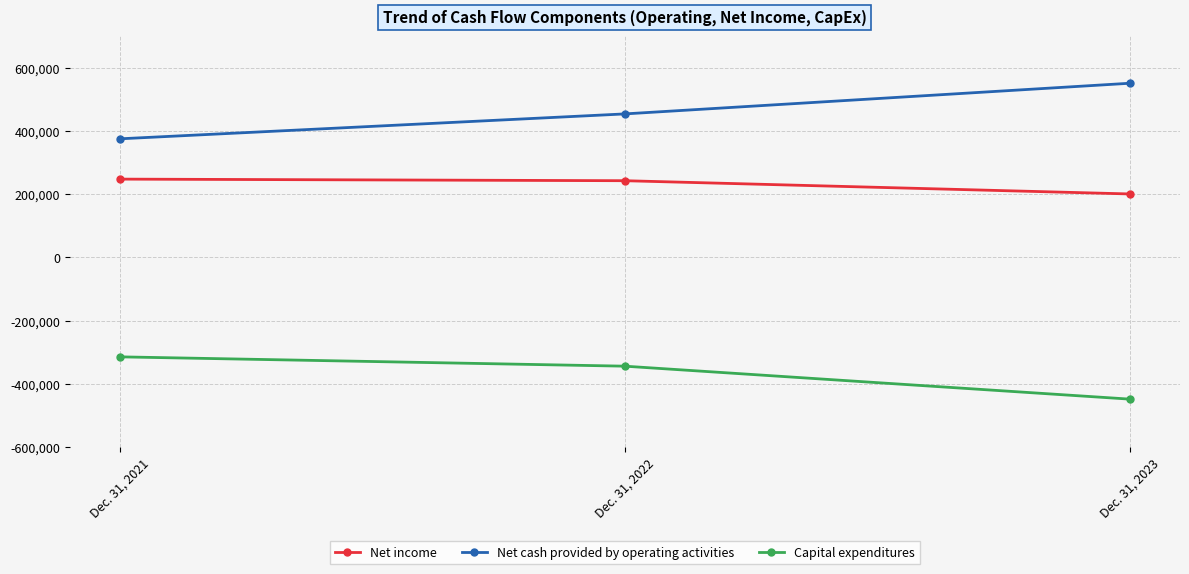

Which series has the widest spread of values?

Net cash provided by operating activities